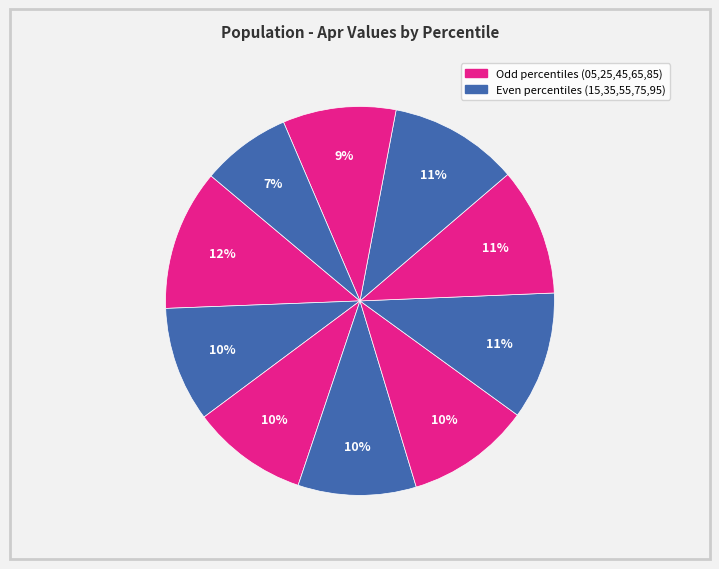

Count the number of slices in the pie.

10